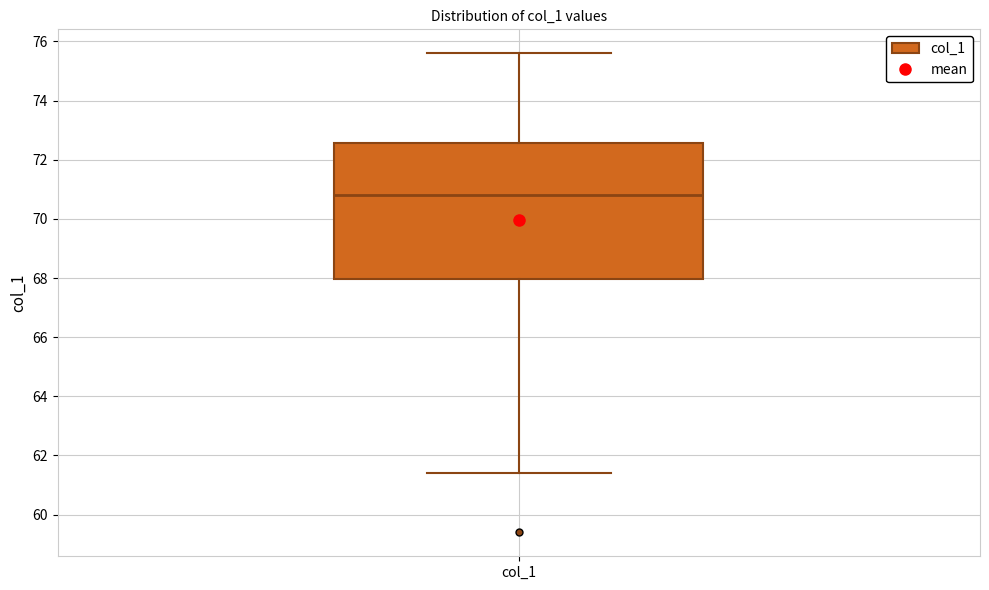

Transcribe this box plot: give where the median line is, the range the box spans, and where the two whiskers end, as read against the y-axis. The values are not printed on the chart, so give them approximately, as read against the axis.

median 70.8, box 68.0 to 72.6, whiskers 61.4 to 75.6